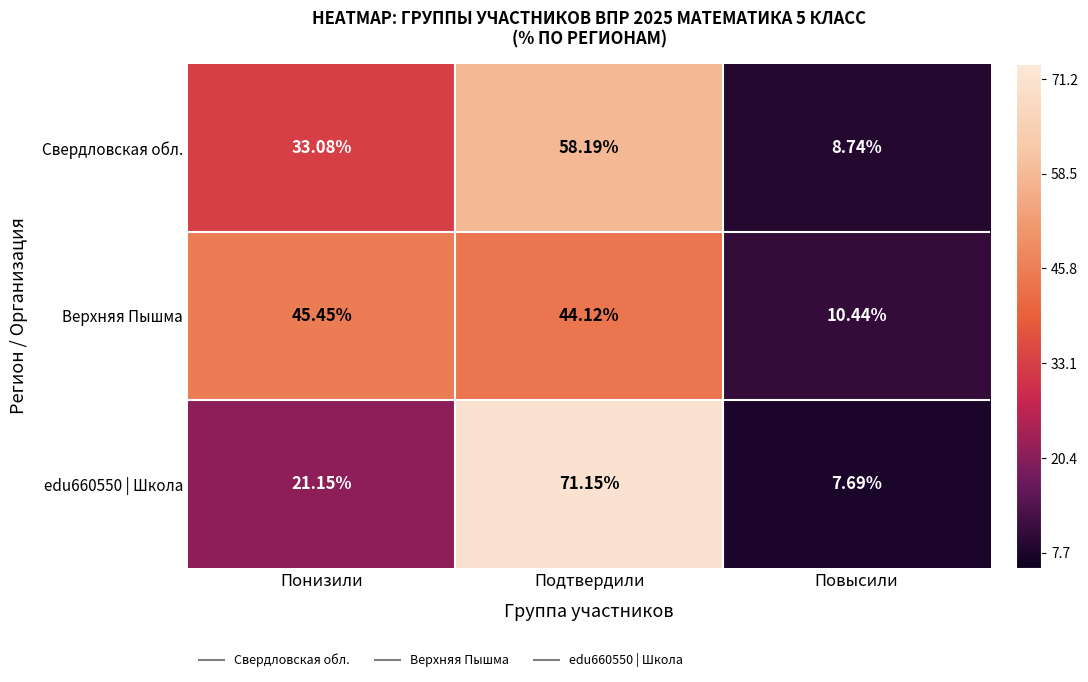

How many data points in Свердловская обл. are less than 33?

1